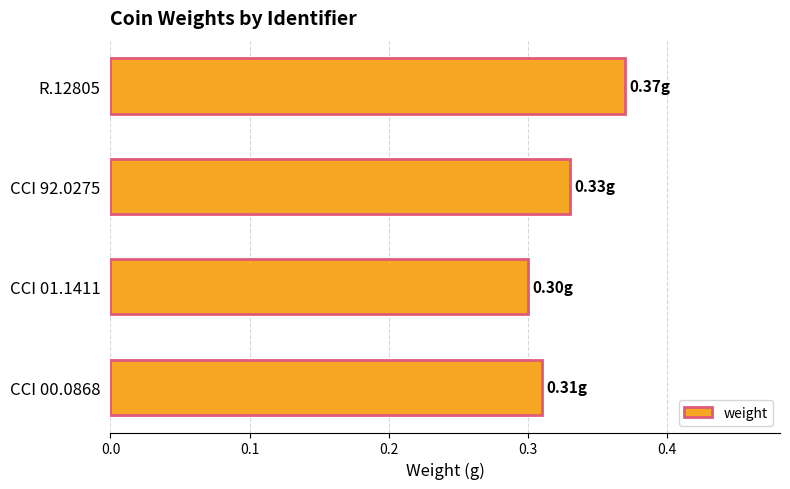

Between CCI 01.1411 and CCI 00.0868, which is larger?

CCI 00.0868